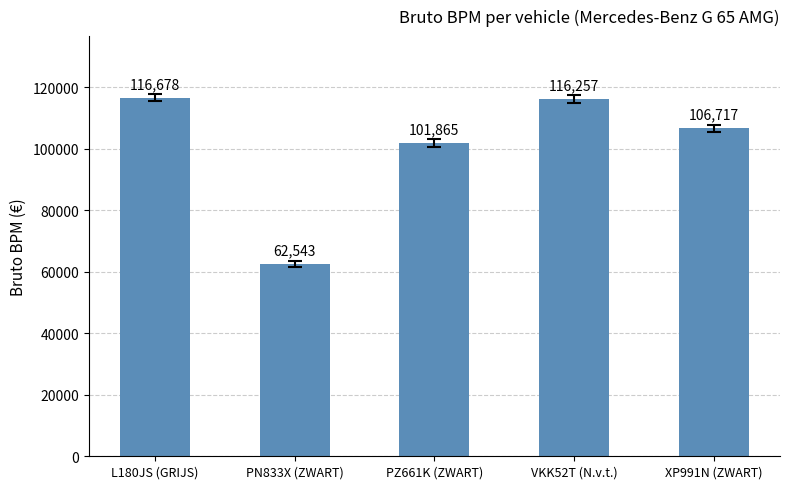

Where is the data nearest to the value 89610?

PZ661K (ZWART)